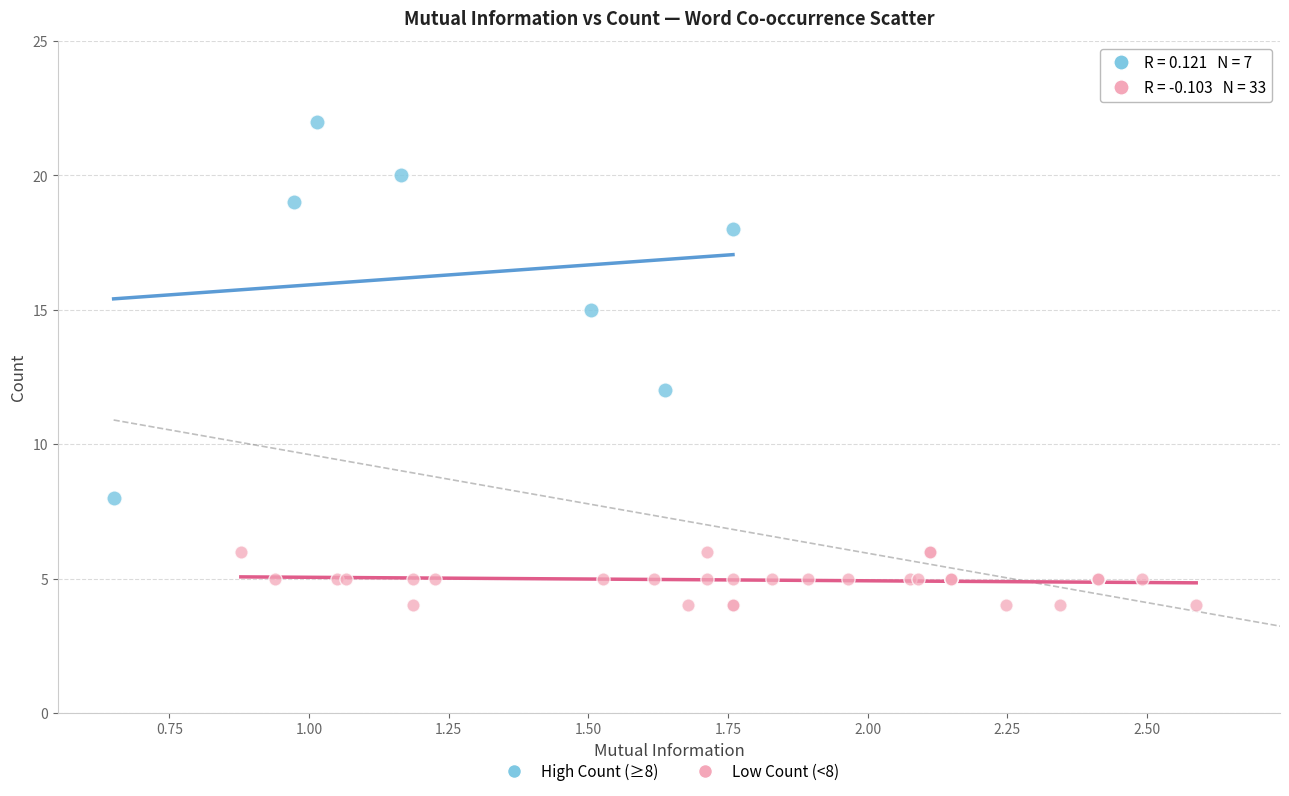

Which series reaches the maximum Y coordinate?

High Count (≥8)